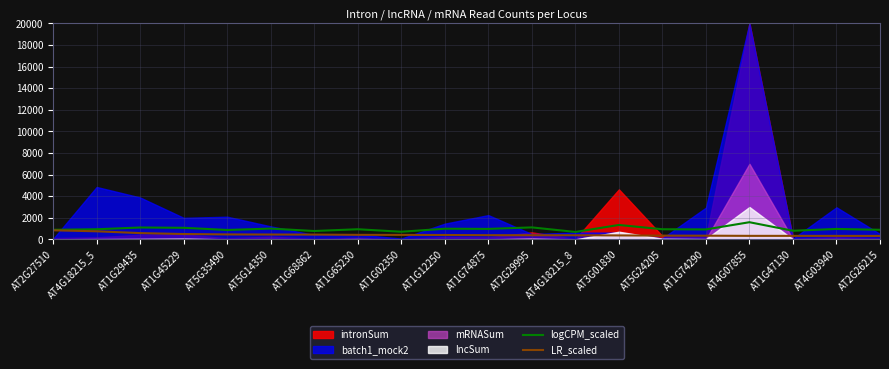

Which category has the highest value in the logCPM_scaled series?

AT4G07855